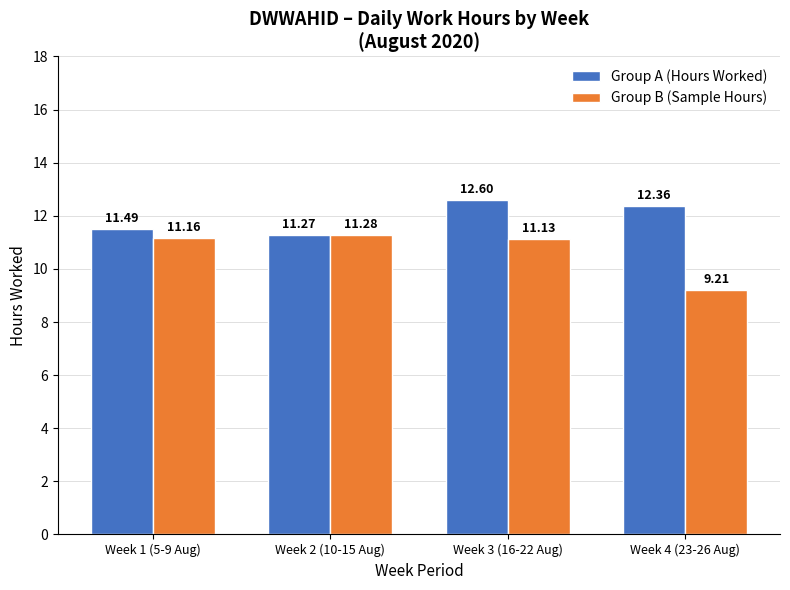

Which series has the widest spread of values?

Group B (Sample Hours)